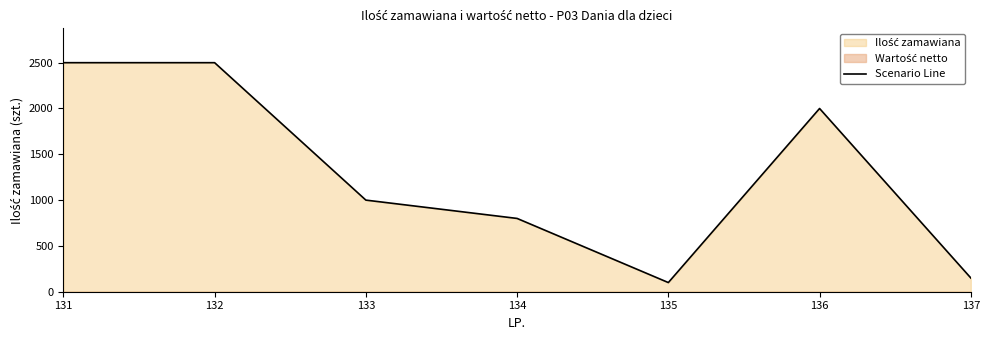

Which has a higher value, 133 or 135?

133